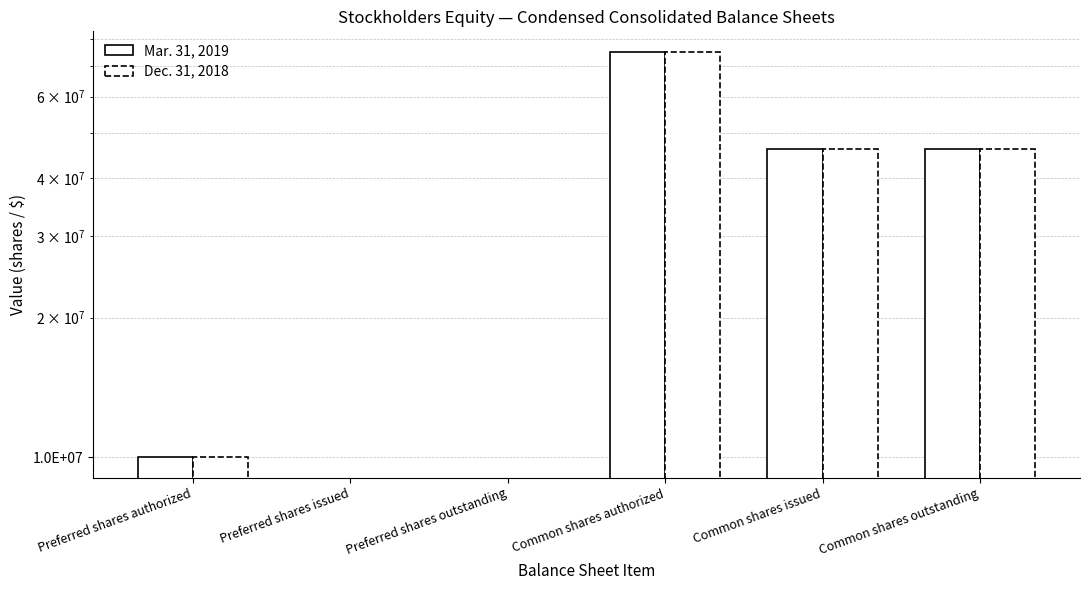

Which category has the highest value in the Dec. 31, 2018 series?

Common shares authorized